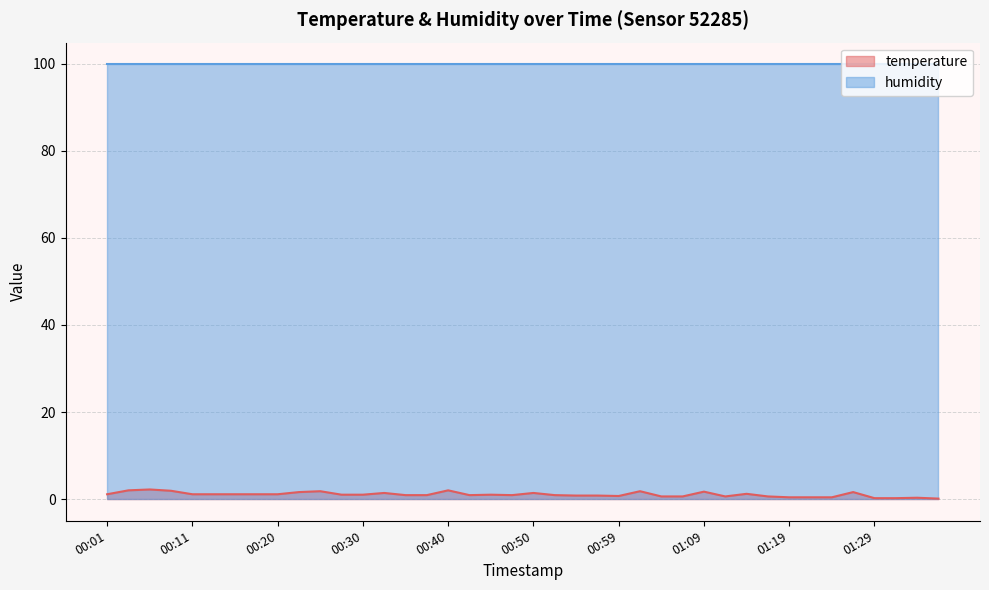

True or false: temperature and humidity intersect in this chart.

False